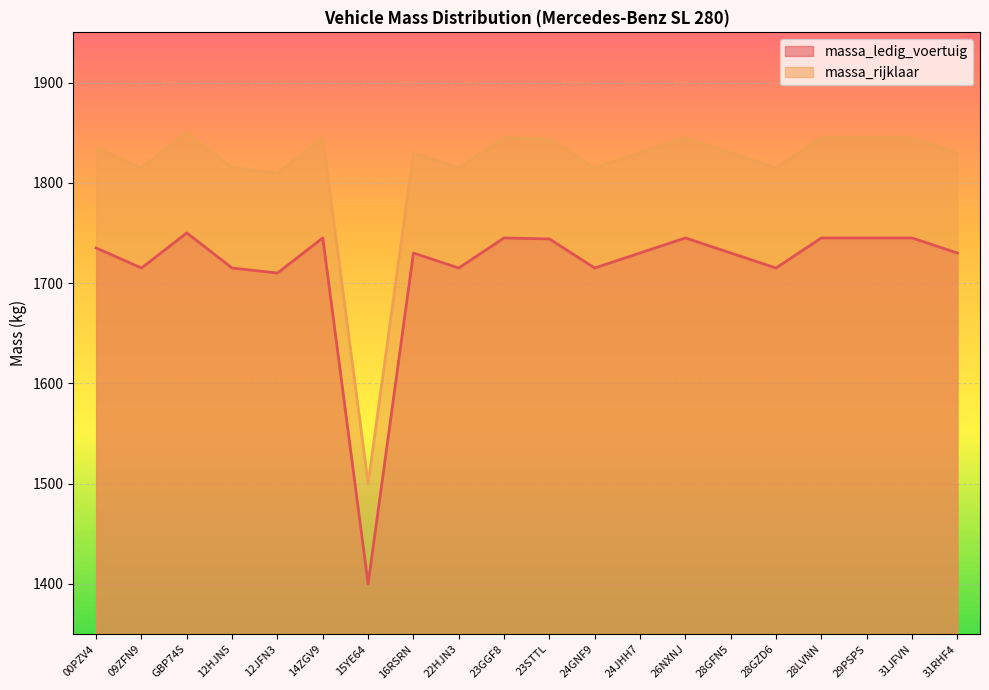

What is the label of the 11th point from the left?

23STTL